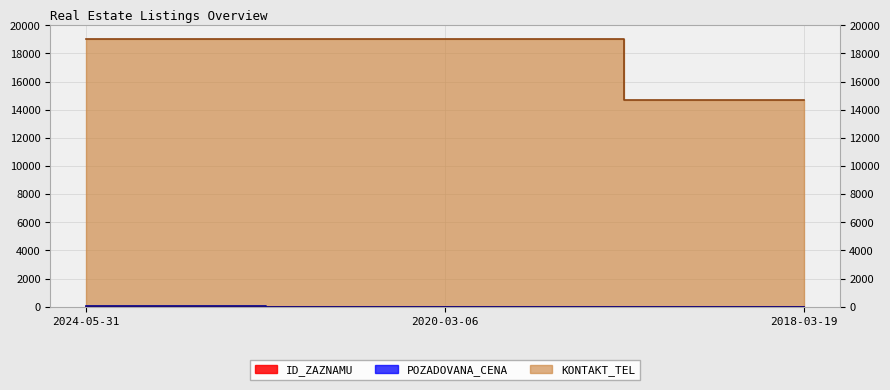

True or false: KONTAKT_TEL has a value of 25478.5 at 2020-03-06.

False